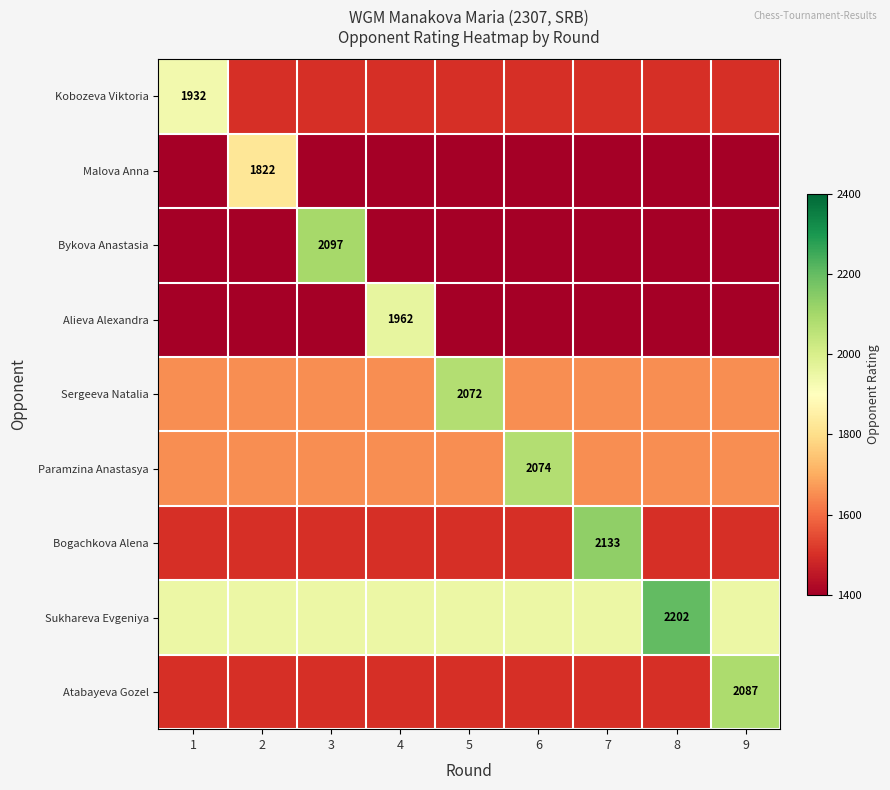

The value of Paramzina Anastasya at 6 is 2074. True or false?

True